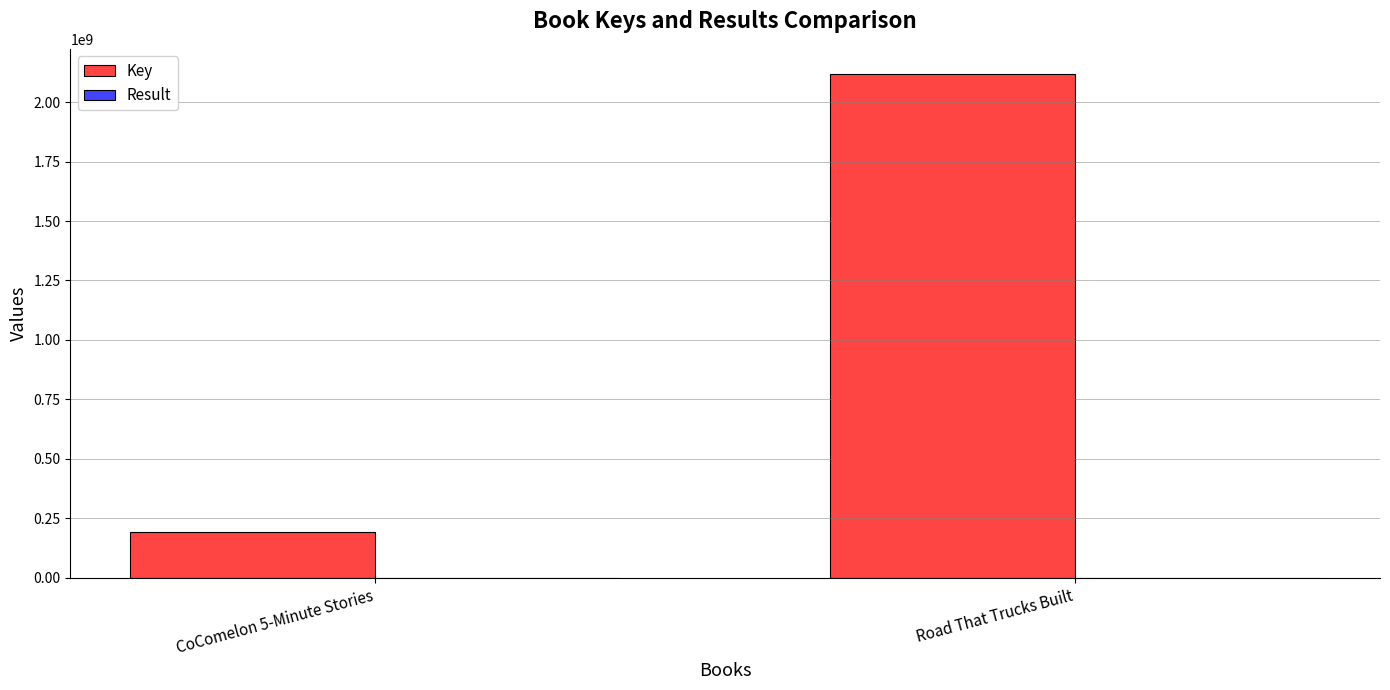

Which category has the highest value across all series?

Road That Trucks Built